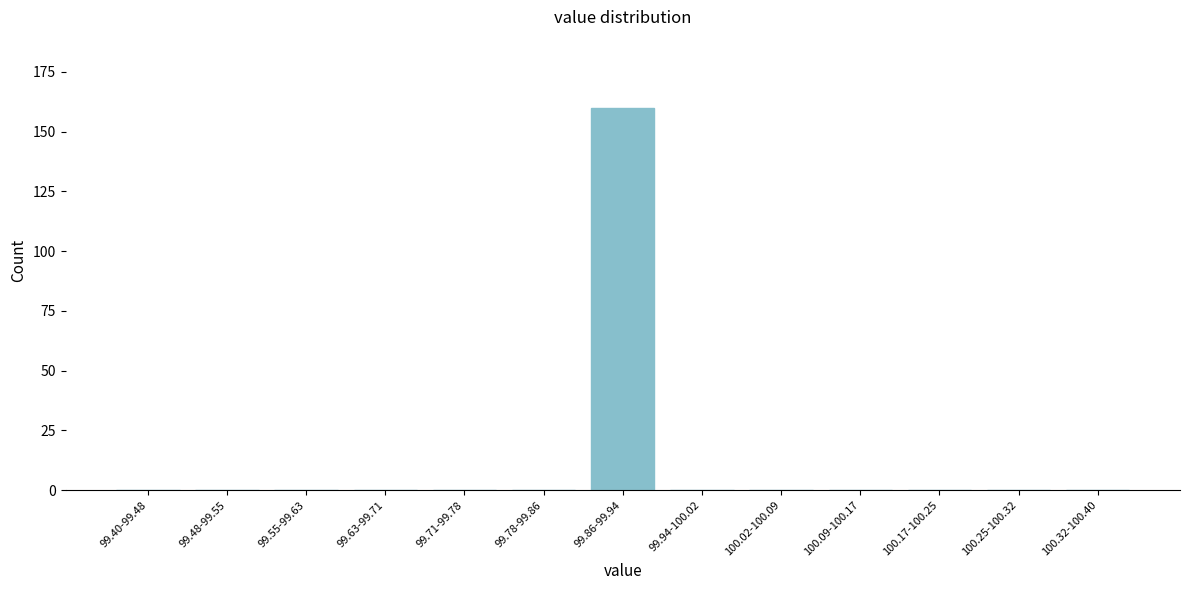

Reading left to right, extract all data points from this chart.

99.40-99.48=0	99.48-99.55=0	99.55-99.63=0	99.63-99.71=0	99.71-99.78=0	99.78-99.86=0	99.86-99.94=160	99.94-100.02=0	100.02-100.09=0	100.09-100.17=0	100.17-100.25=0	100.25-100.32=0	100.32-100.40=0